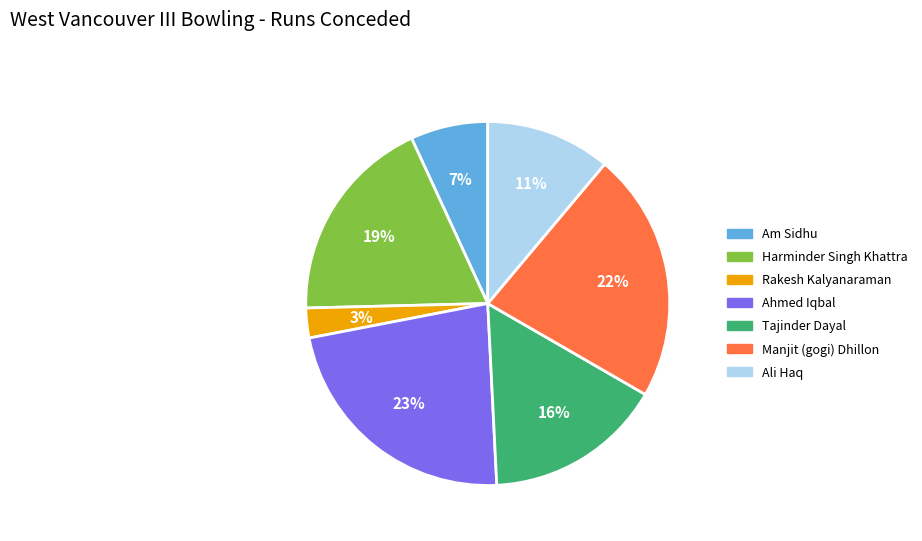

The Tajinder Dayal slice represents 16% of the pie. True or false?

True